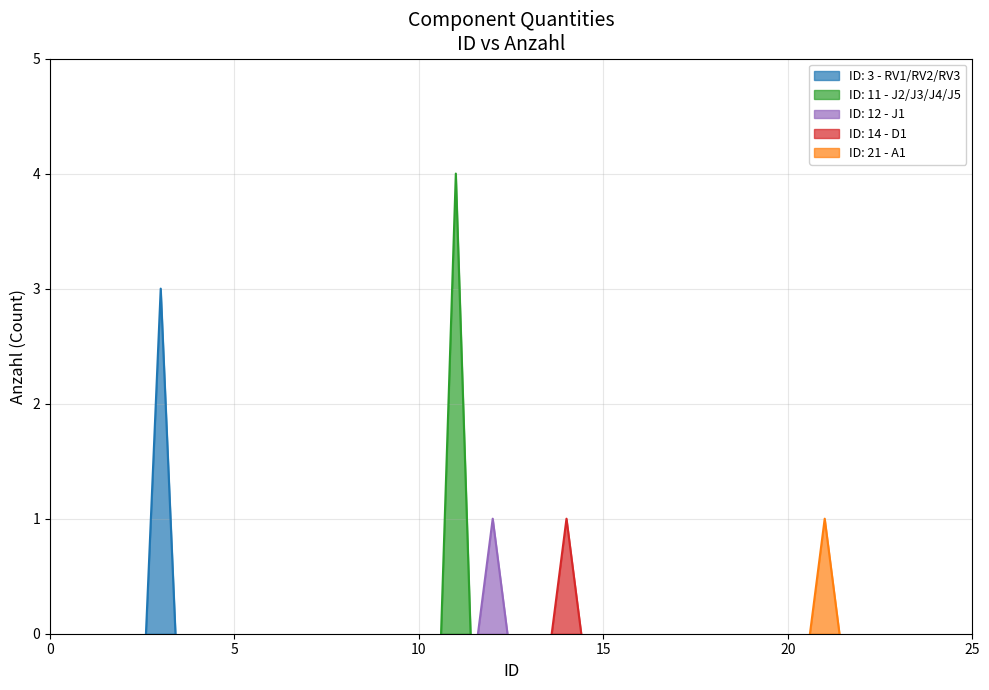

List the labels in order of value, smallest first.

12, 14, 21, 3, 11